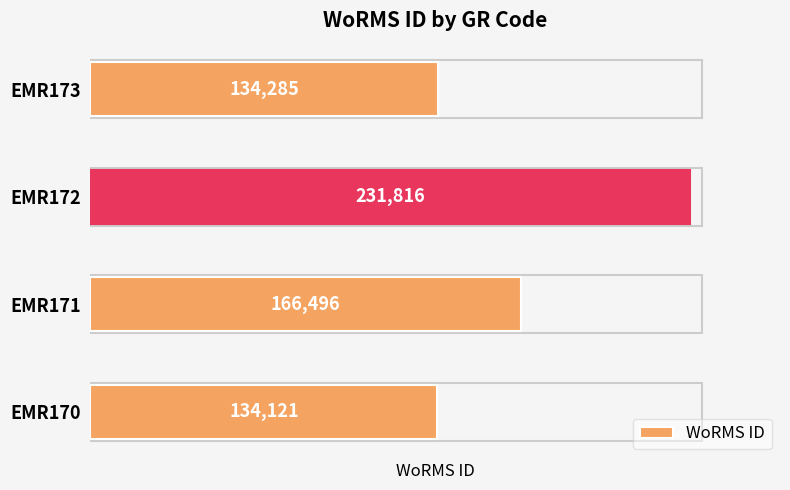

What is the approximate value at EMR170?

134121